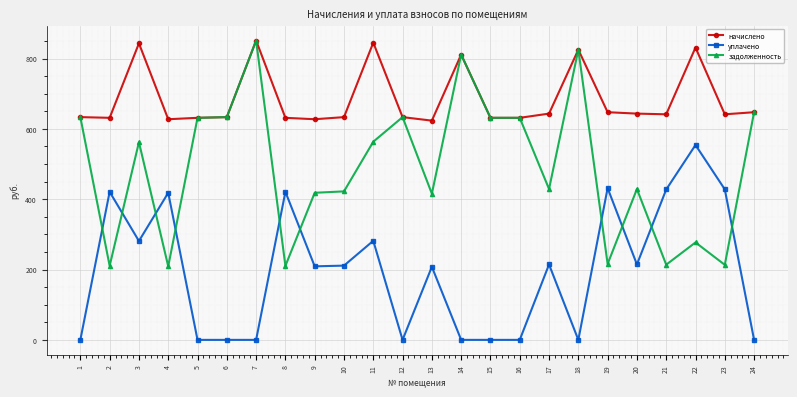

List the series in order of their overall mean, lowest first.

уплачено, задолженность, начислено